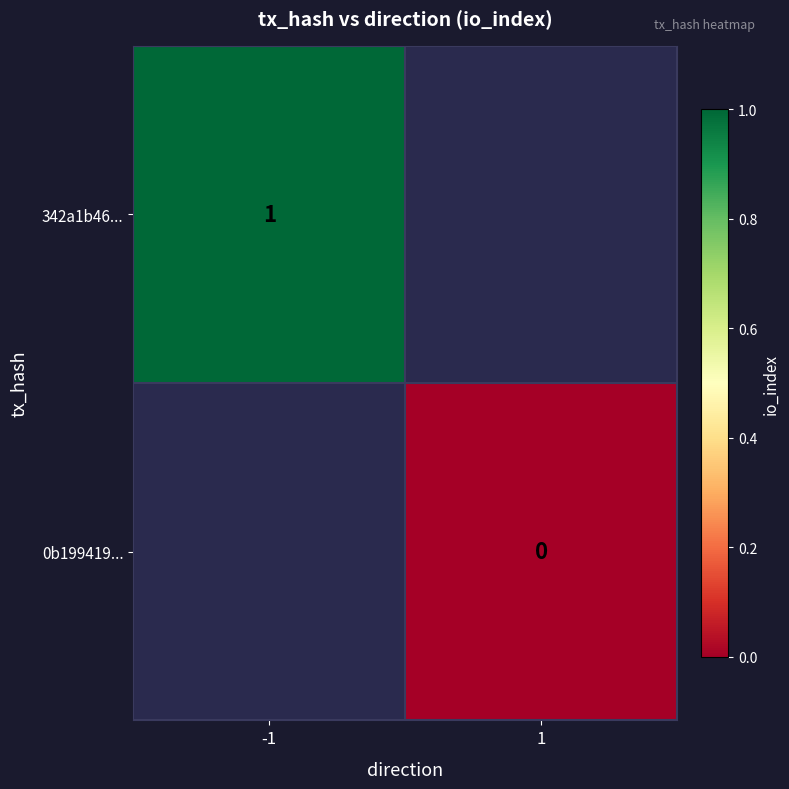

The 342a1b46... series shows 1 at -1. True or false?

True